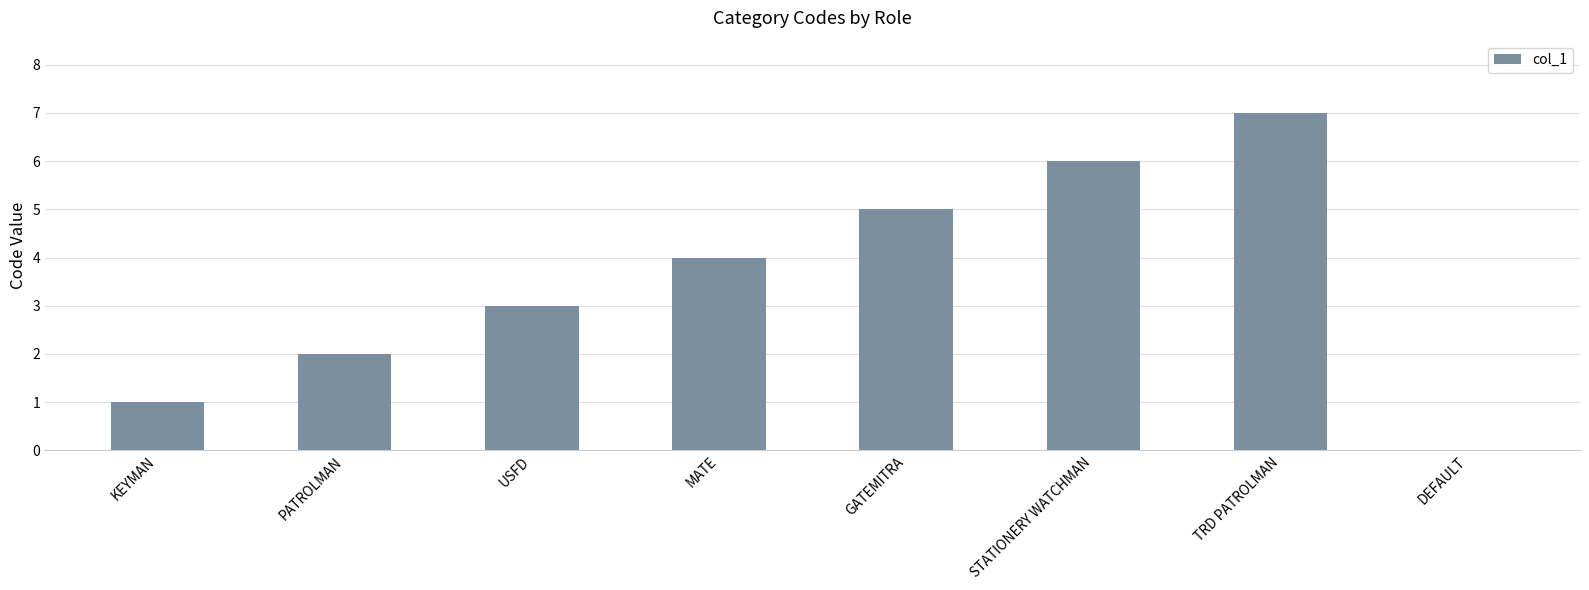

Between TRD PATROLMAN and STATIONERY WATCHMAN, which is larger?

TRD PATROLMAN